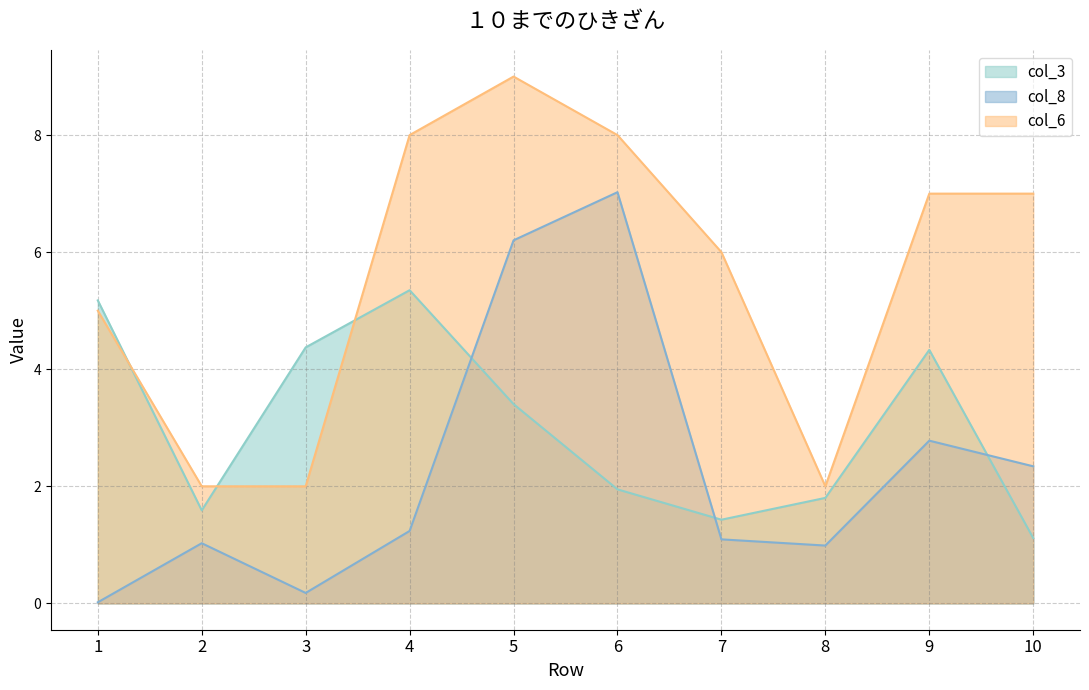

What are all the series names shown in the legend?

col_3, col_8, col_6